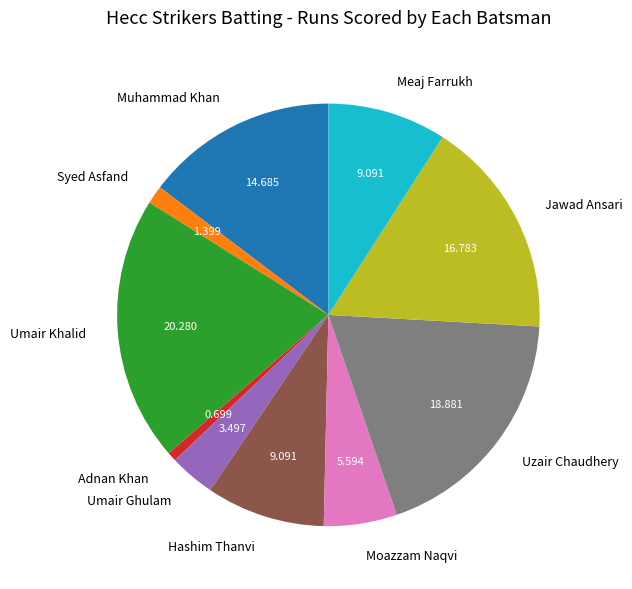

Which has a higher value, Umair Ghulam or Jawad Ansari?

Jawad Ansari